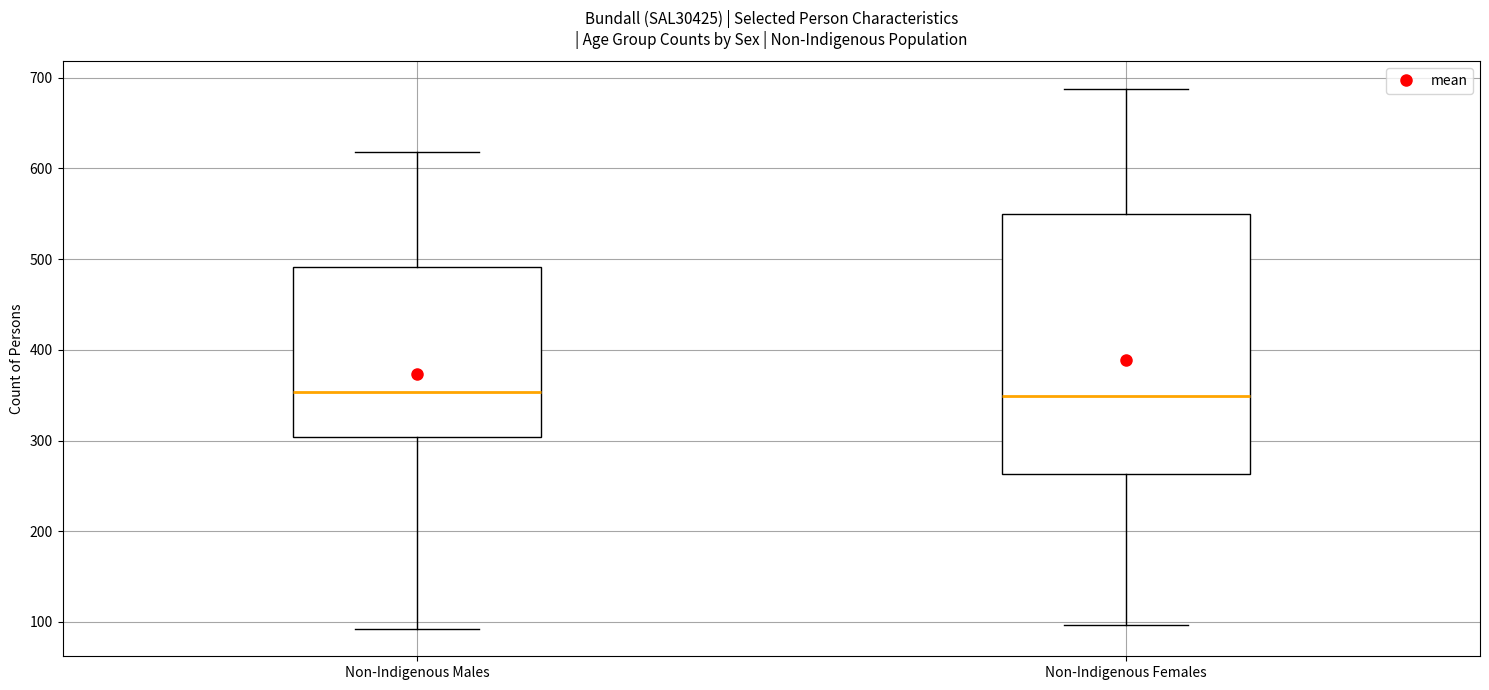

Comparing the boxes themselves (not the whiskers), which one is the tallest?

Non-Indigenous Females